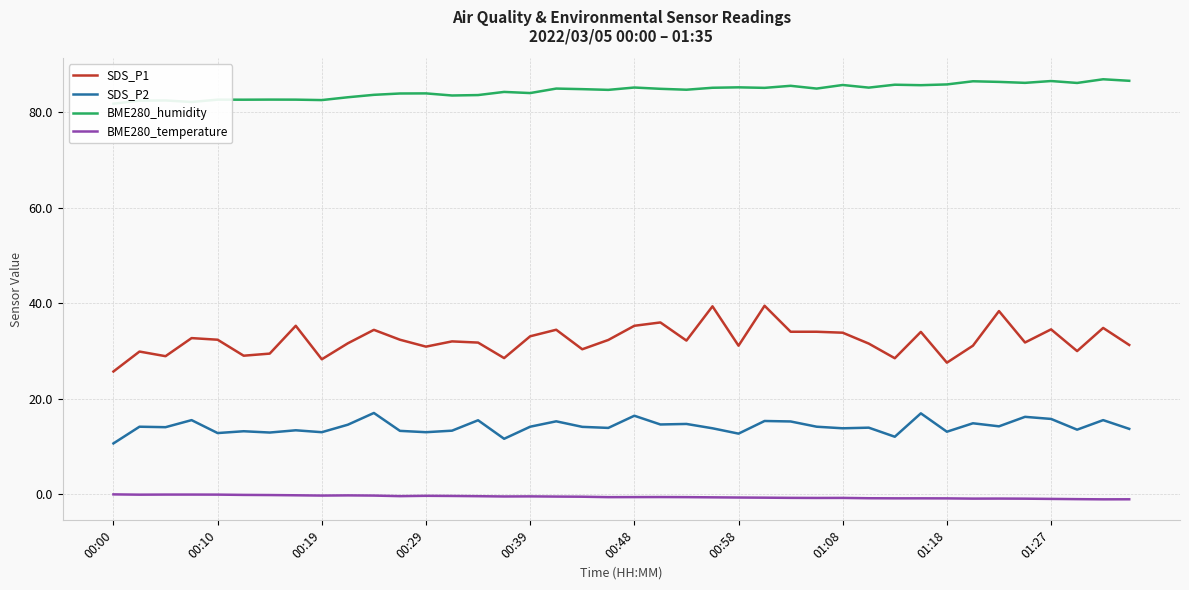

What are all the series names shown in the legend?

SDS_P1, SDS_P2, BME280_humidity, BME280_temperature